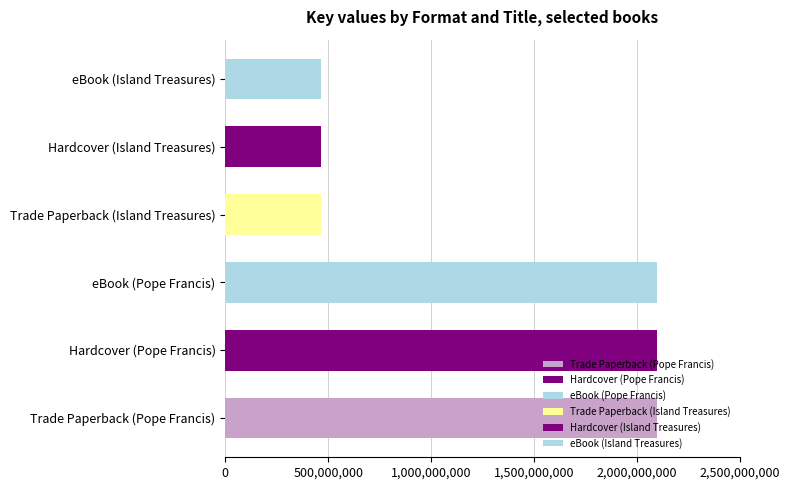

Read the value at Hardcover (Pope Francis), to the nearest 10.

2098435670